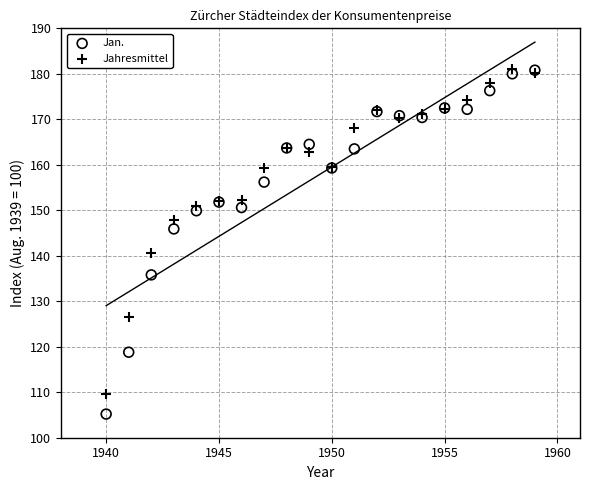

In the Jahresmittel series, what Y value is closest to 145?

147.8